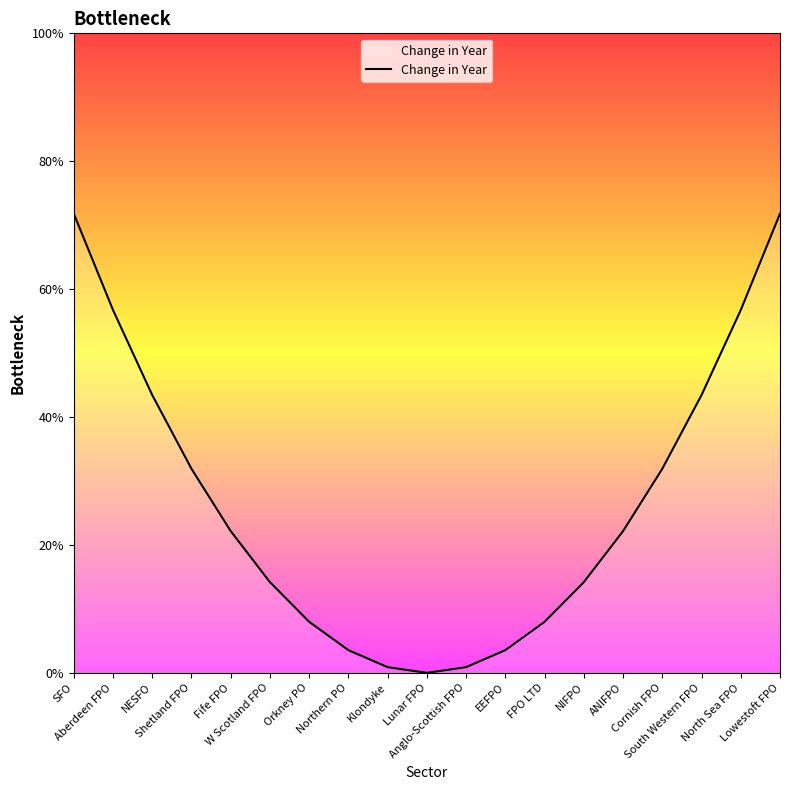

What is the difference between the maximum and minimum values?

71.8